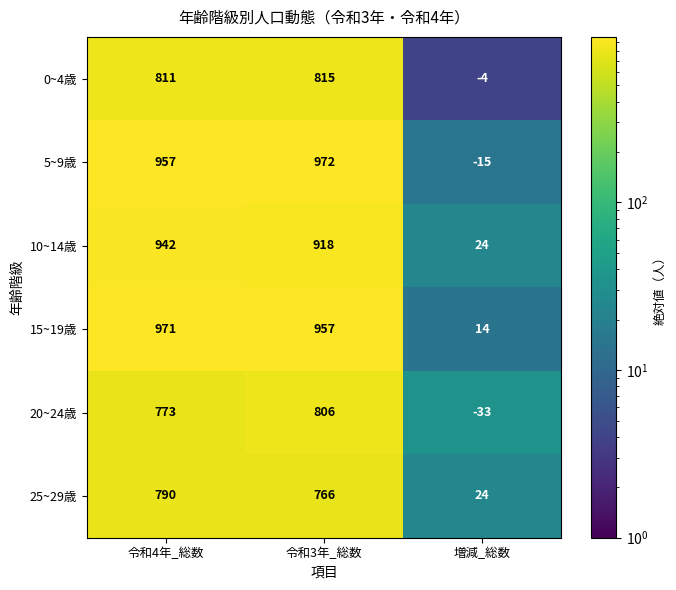

What is the smallest value displayed?

-33